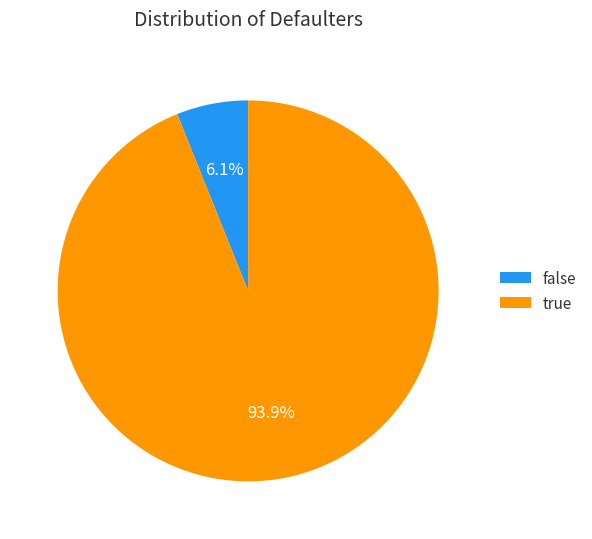

Does any single category account for the majority?

Yes